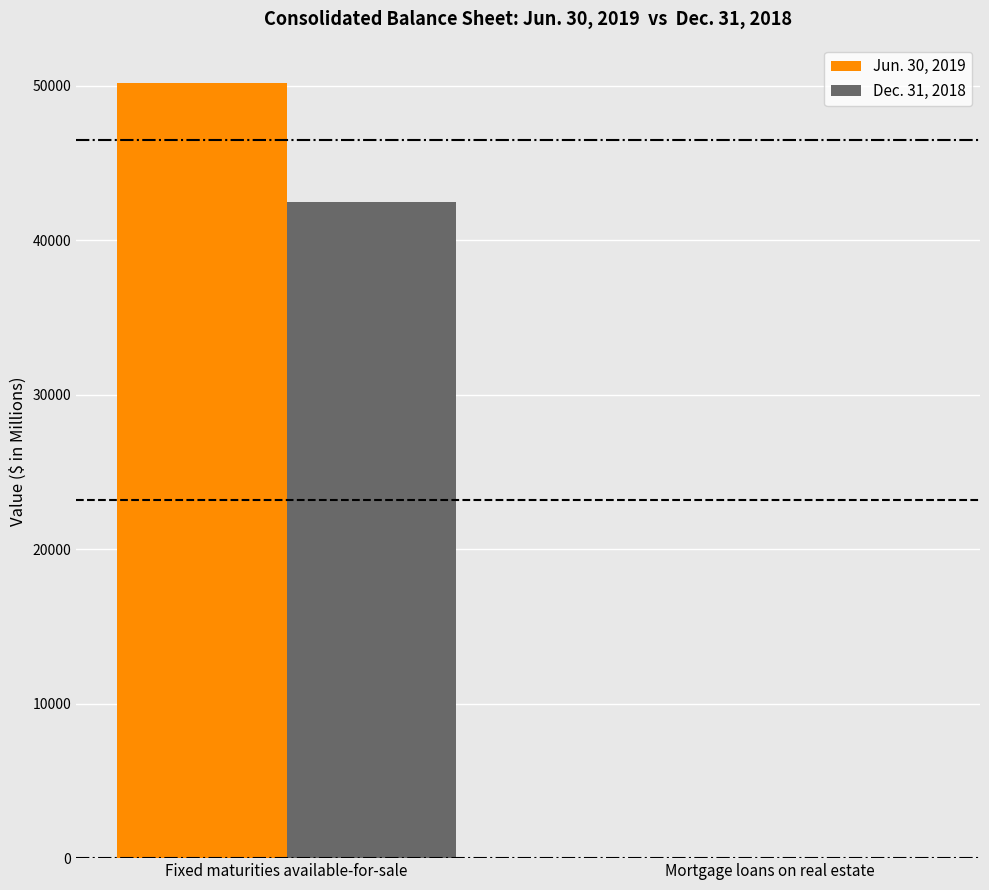

At which label does Jun. 30, 2019 reach its peak?

Fixed maturities available-for-sale